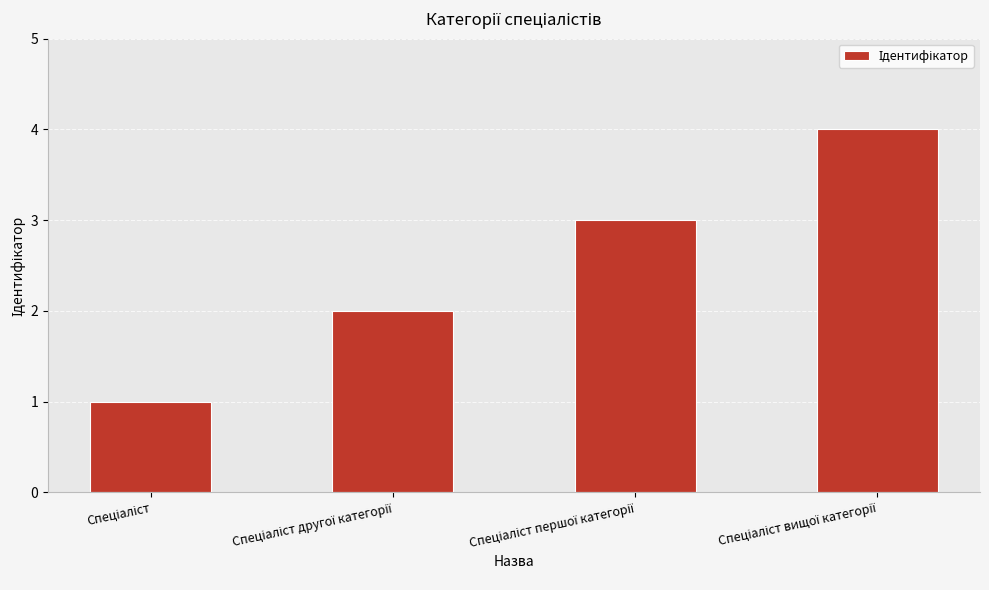

What is the difference between the maximum and minimum values?

3